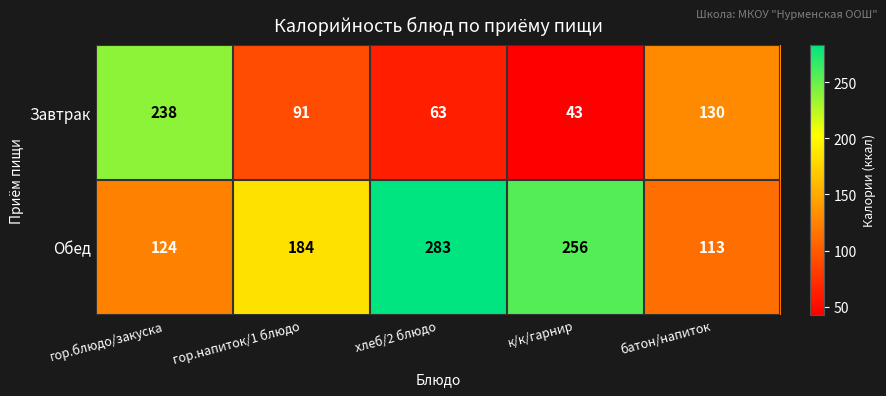

At к/к/гарнир, list the series in order from smallest to largest.

Завтрак, Обед